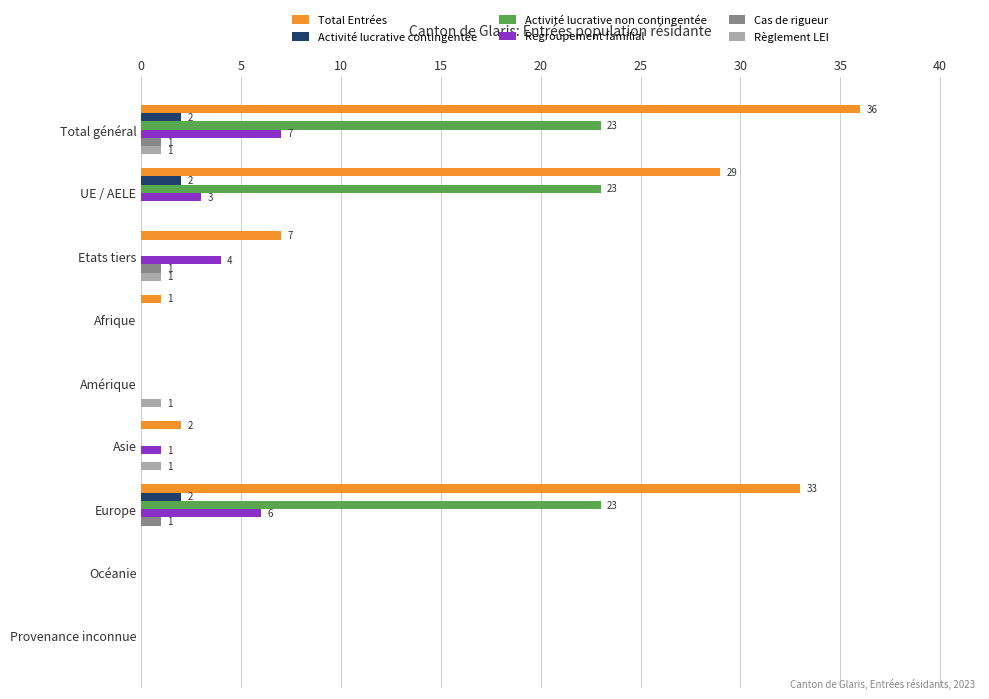

What is the highest value of the Activité lucrative contingentée series?

2